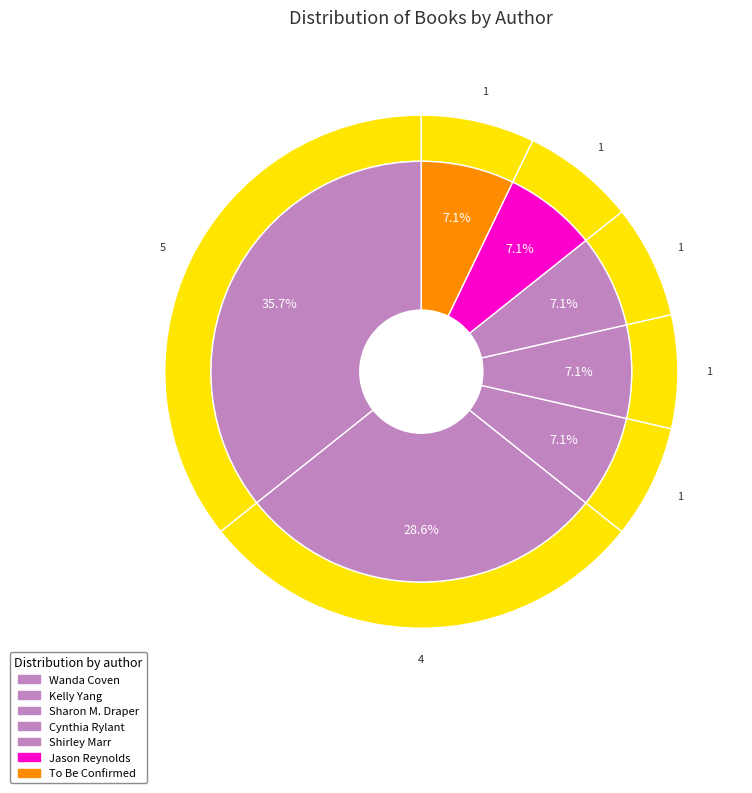

To the nearest percent, what portion does Kelly Yang (176857181) represent?

17%